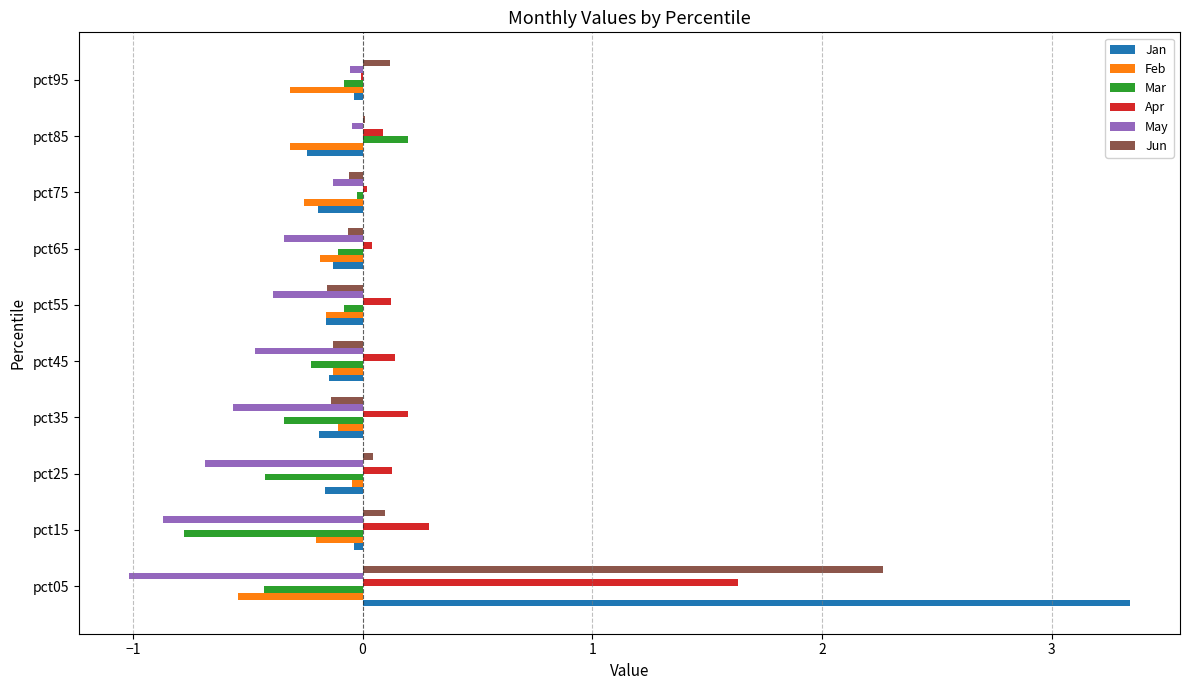

What is the highest value of the Jan series?

3.3